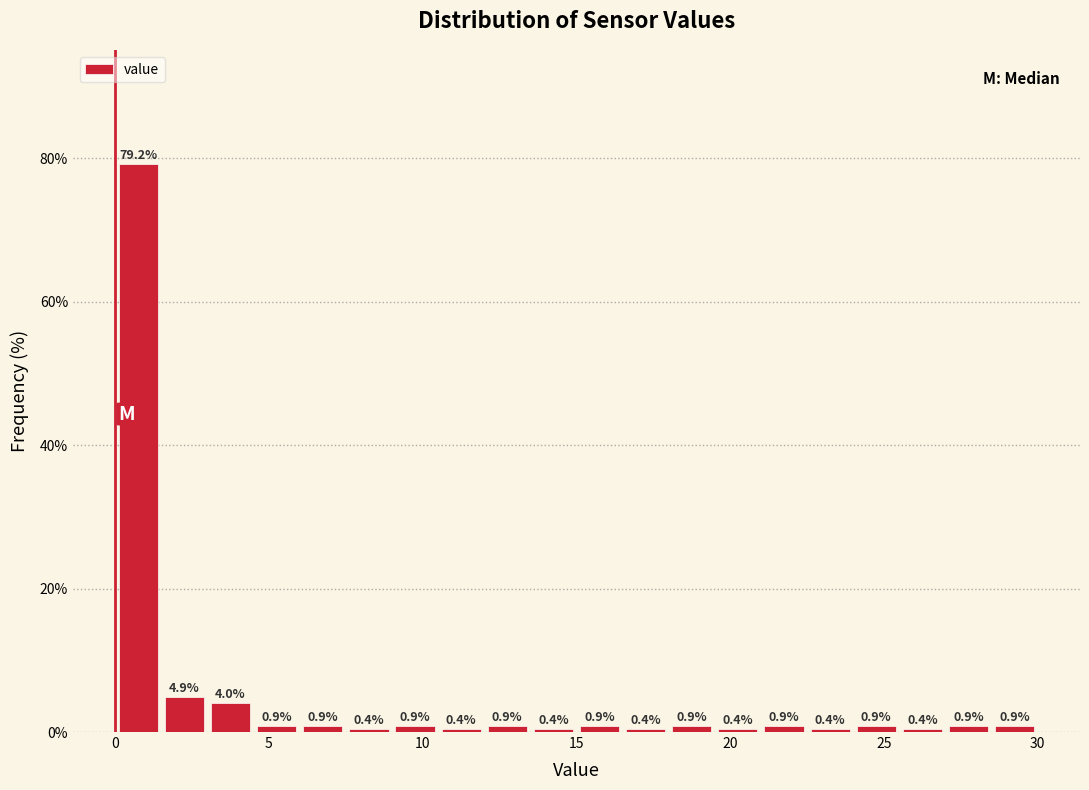

Around what value on the x-axis is the tallest bar? Give the approximate position of its centre, as read against the axis.

1.0